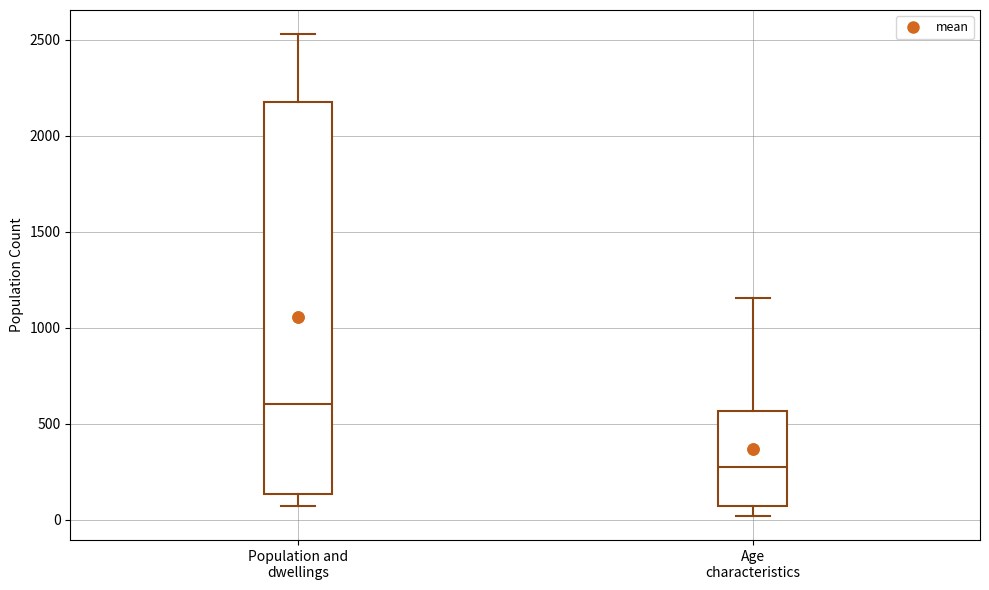

Reading left to right, read every box against the y-axis: the position of its median line, the range the box covers, and the ends of its whiskers. The values are not printed on the chart, so give them approximately, as read against the axis.

Population and dwellings: median 600, box 150 to 2200, whiskers 50 to 2550
Age characteristics: median 300, box 50 to 550, whiskers 0 to 1150